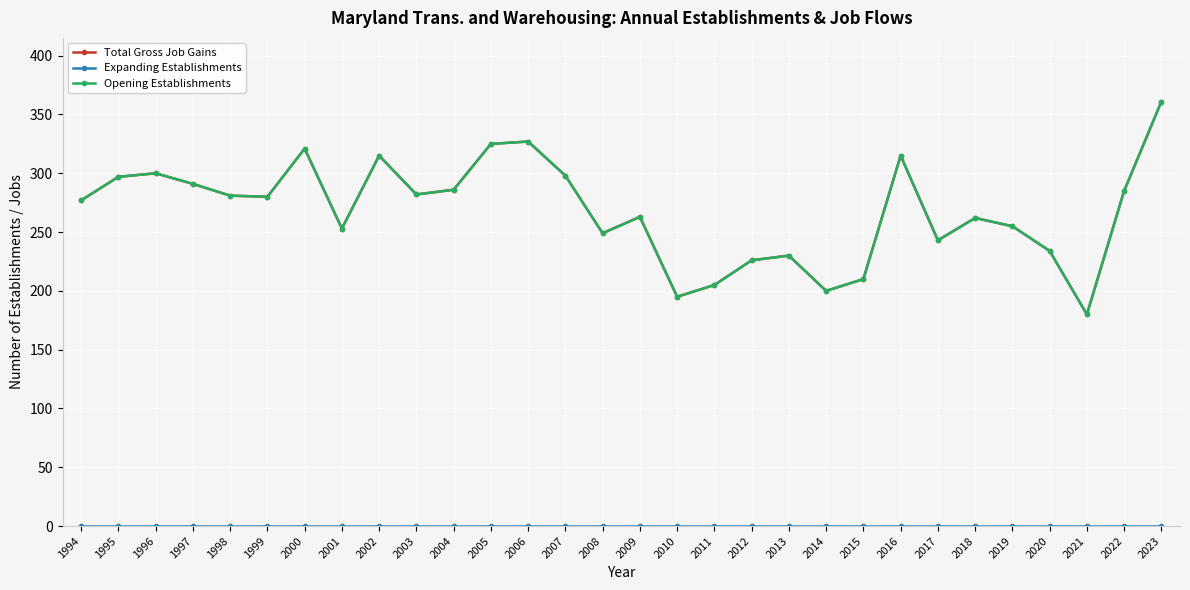

Between 2011 and 2016, which series saw the biggest shift?

Total Gross Job Gains